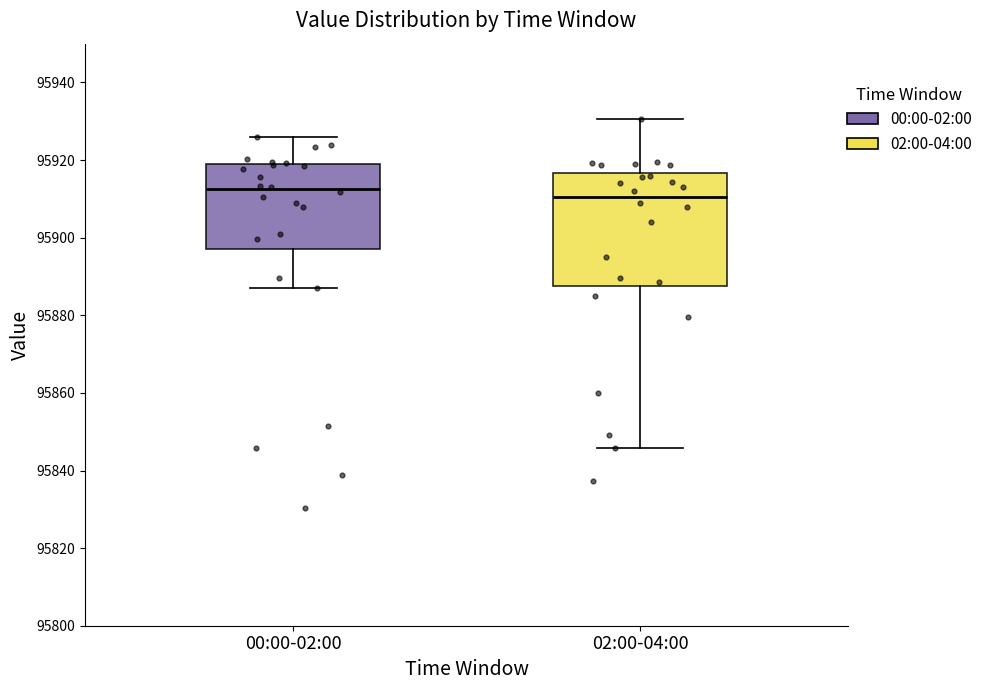

Comparing the boxes themselves (not the whiskers), which one is the tallest?

02:00-04:00